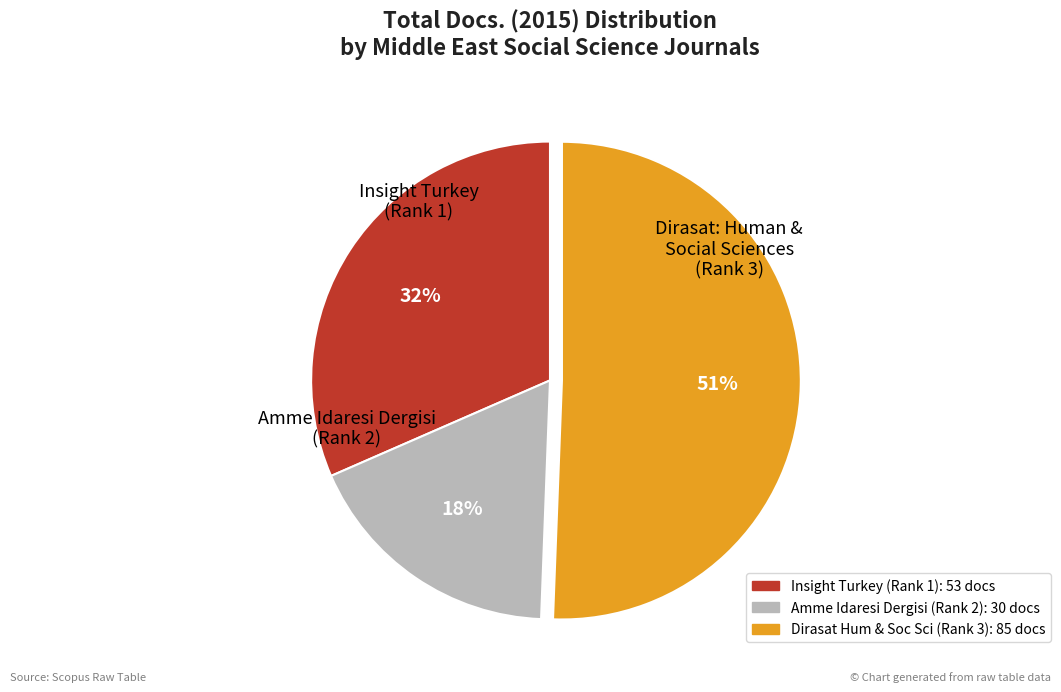

To the nearest percent, what is the difference between the largest and smallest slice percentages?

33%